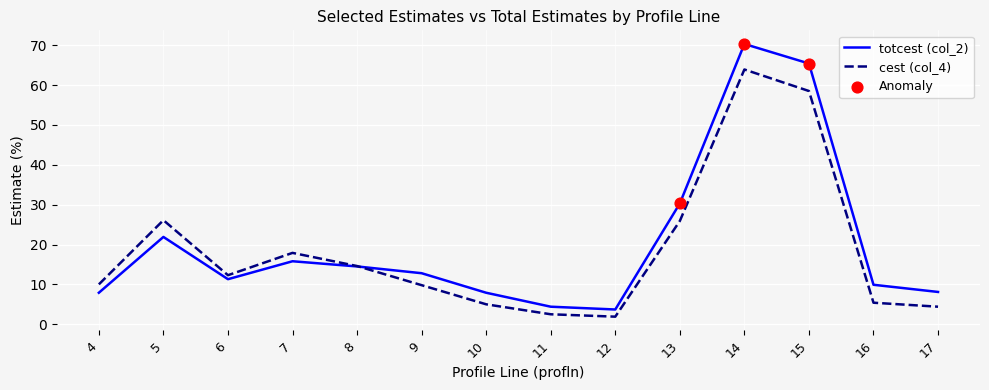

Is the value of totcest (col_2) at 9 greater than the value of cest (col_4) at 16?

Yes